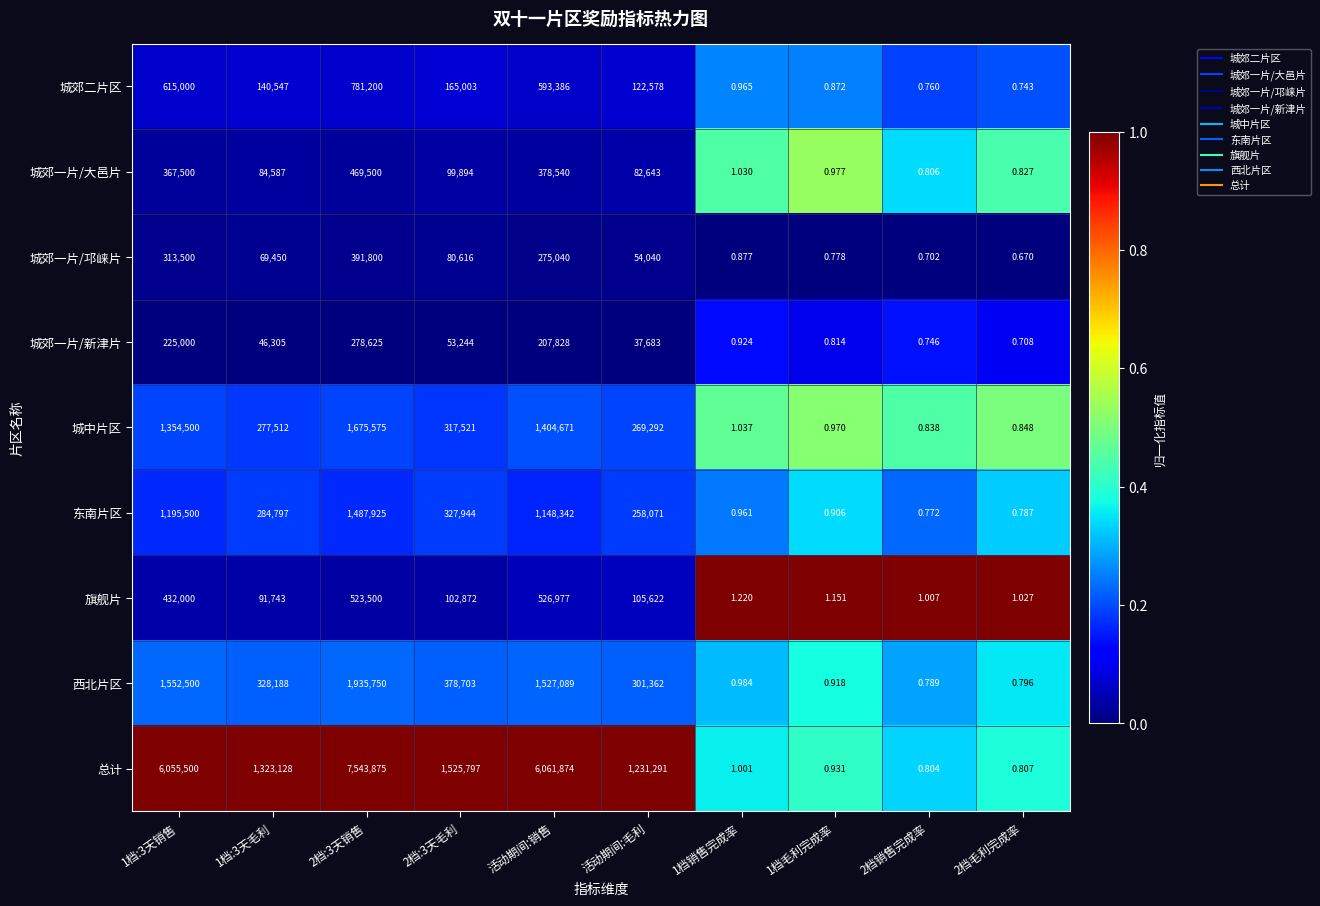

Which category has the lowest value across all series?

2档毛利完成率